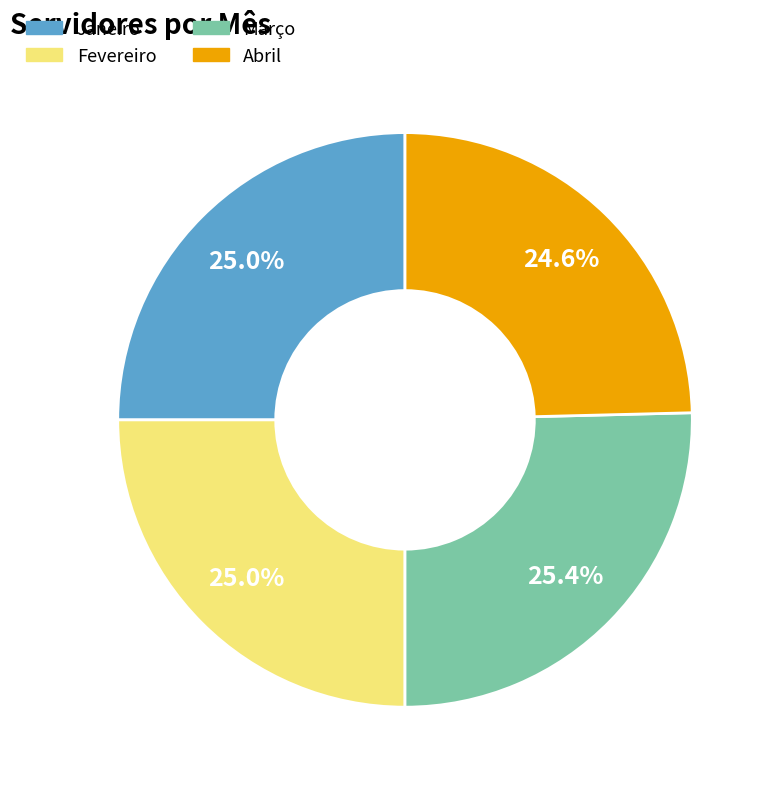

Is there a majority slice in this chart?

No